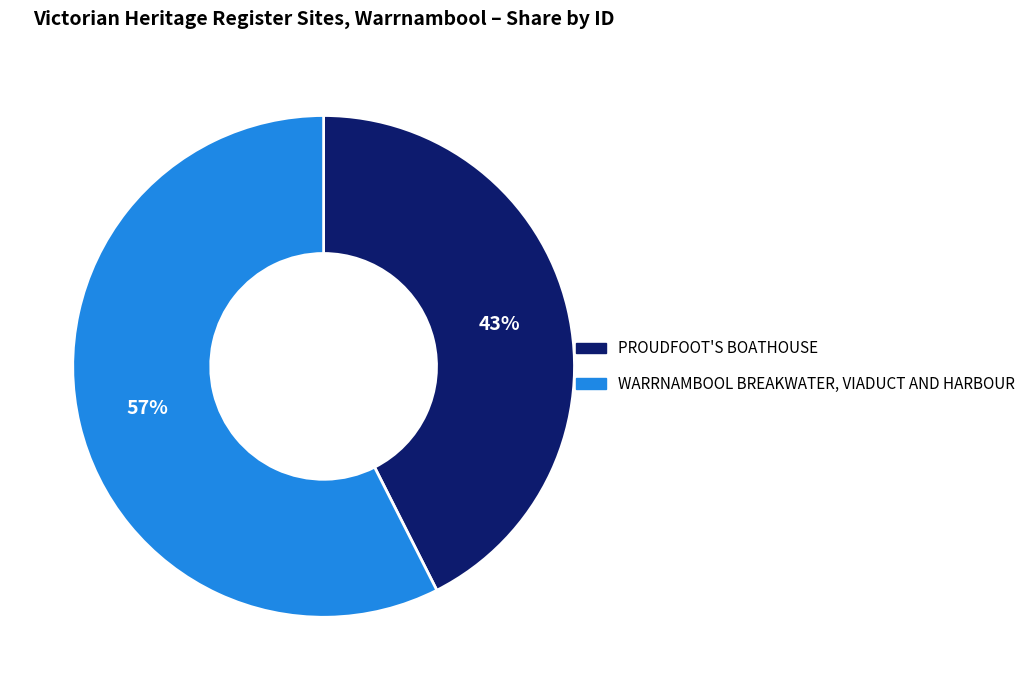

How many slices are in this pie chart?

2